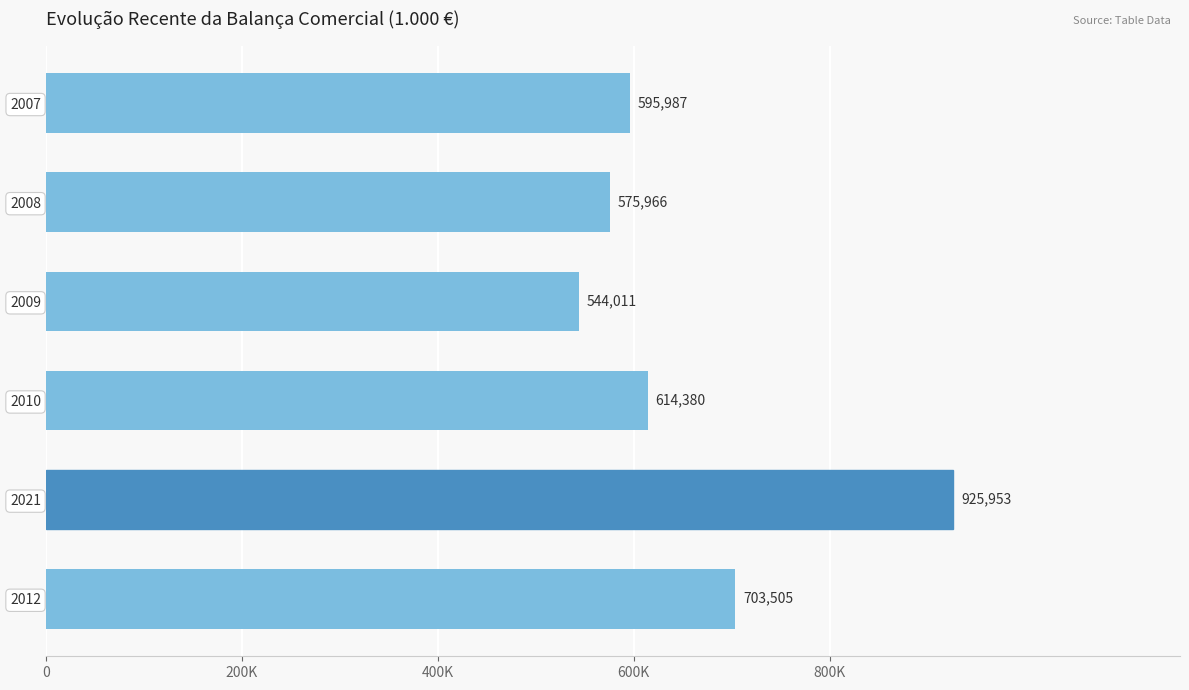

List the labels in order of value, largest first.

2021, 2012, 2010, 2007, 2008, 2009